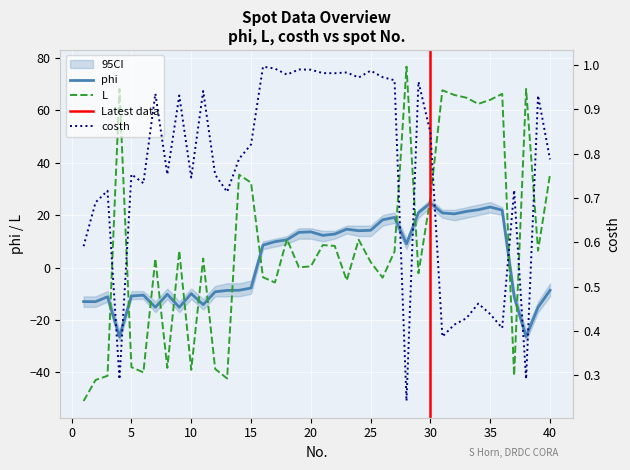

How many lines are shown in the chart?

3